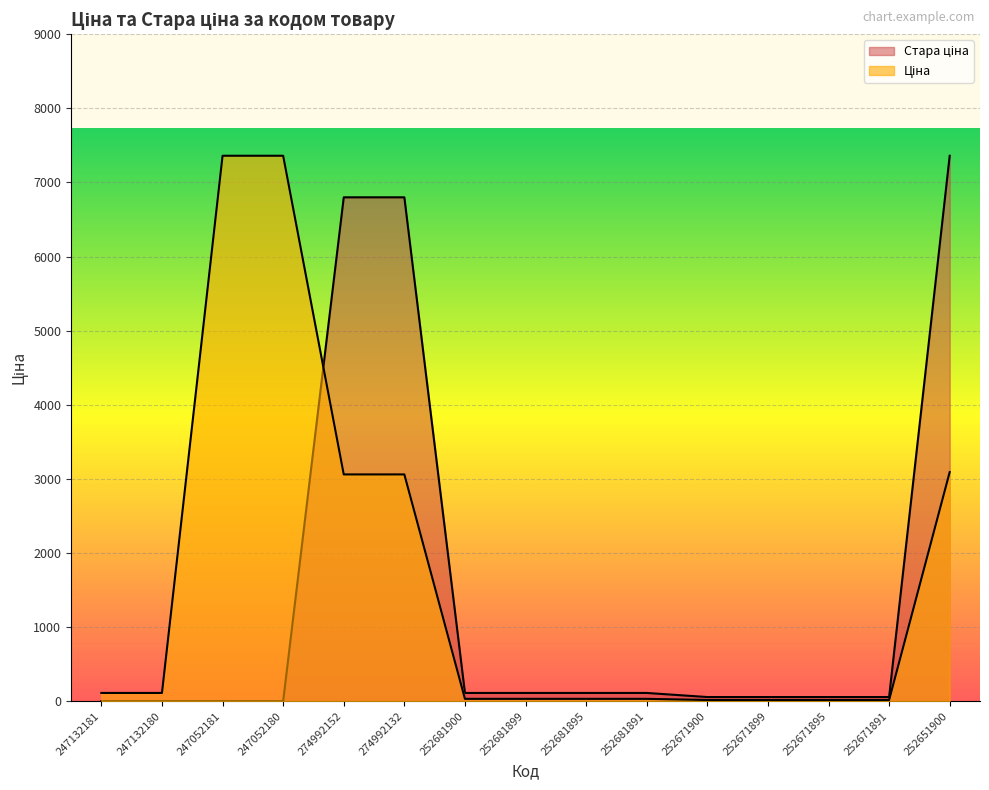

Rank the series by their average value, from lowest to highest.

Стара ціна, Ціна